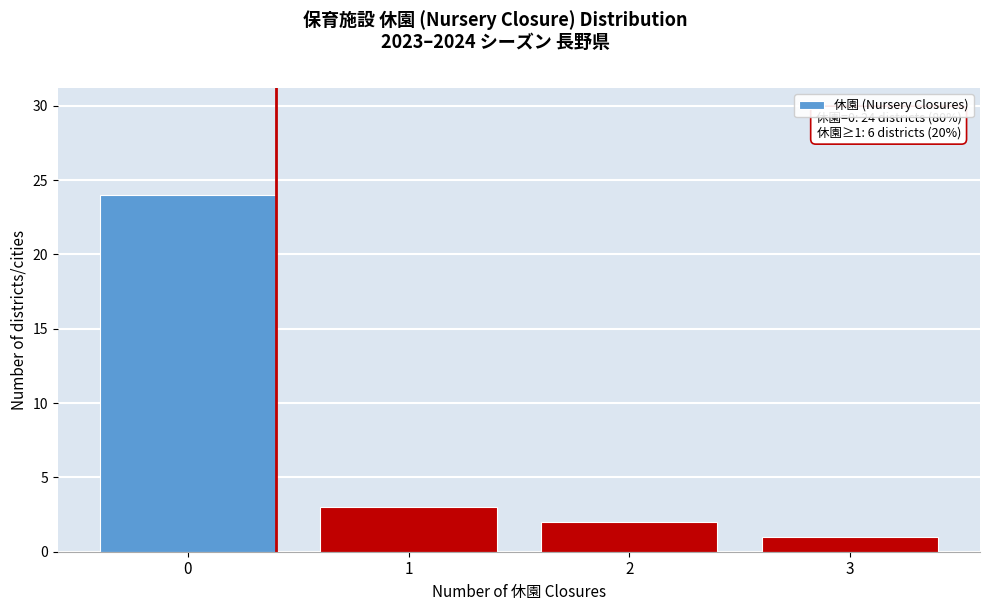

Which range on the x-axis has the tallest bar?

-0.5 to 0.5